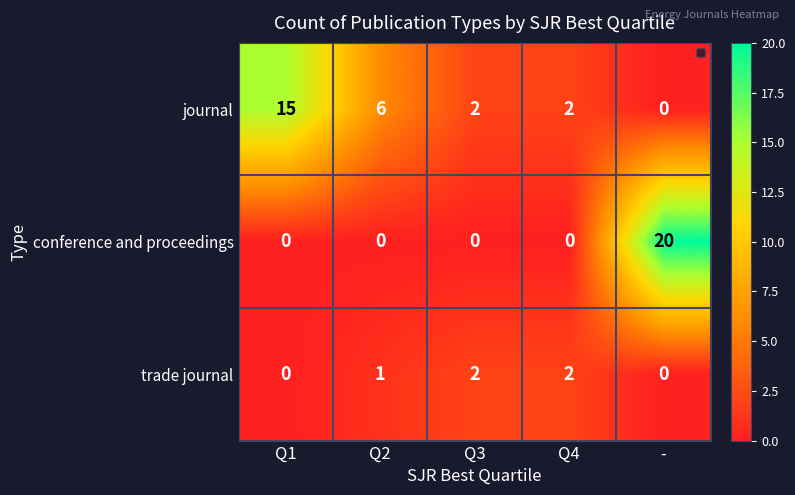

The value of journal at - is -10. True or false?

False